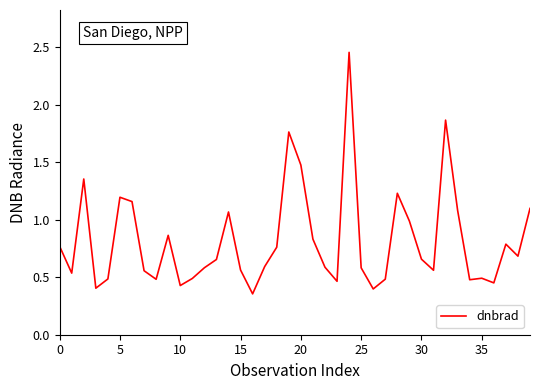

What is the difference between the maximum and minimum values?

2.1